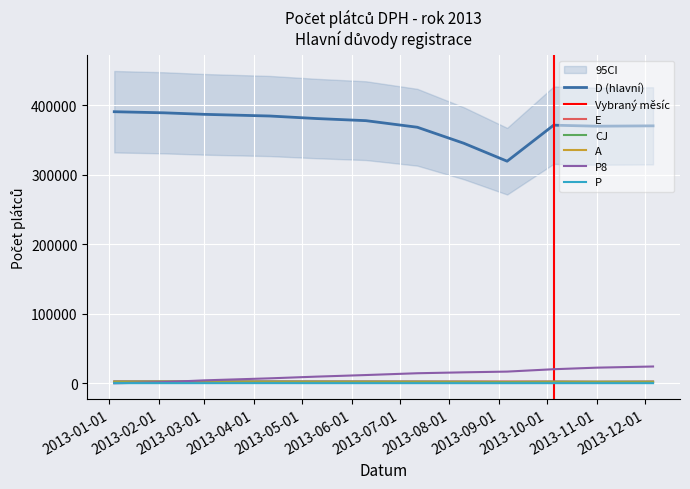

How many interior local valleys does the D series have?

2